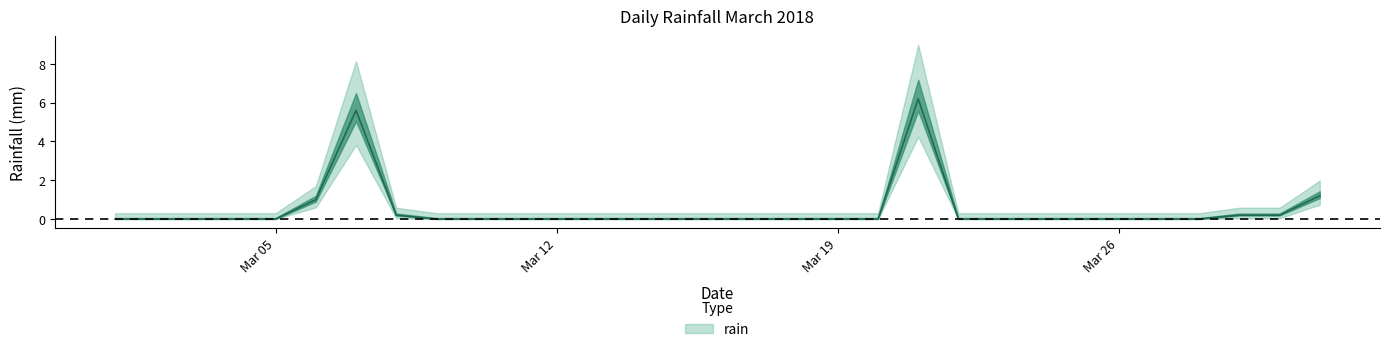

How many lines are shown in the chart?

1